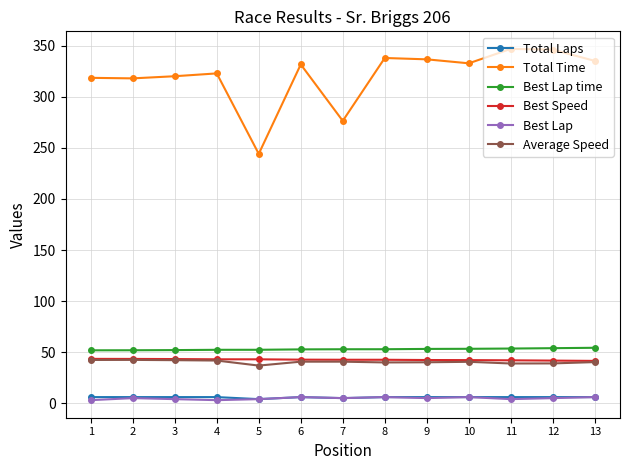

The value of Best Speed at 5 is 43.0. True or false?

True